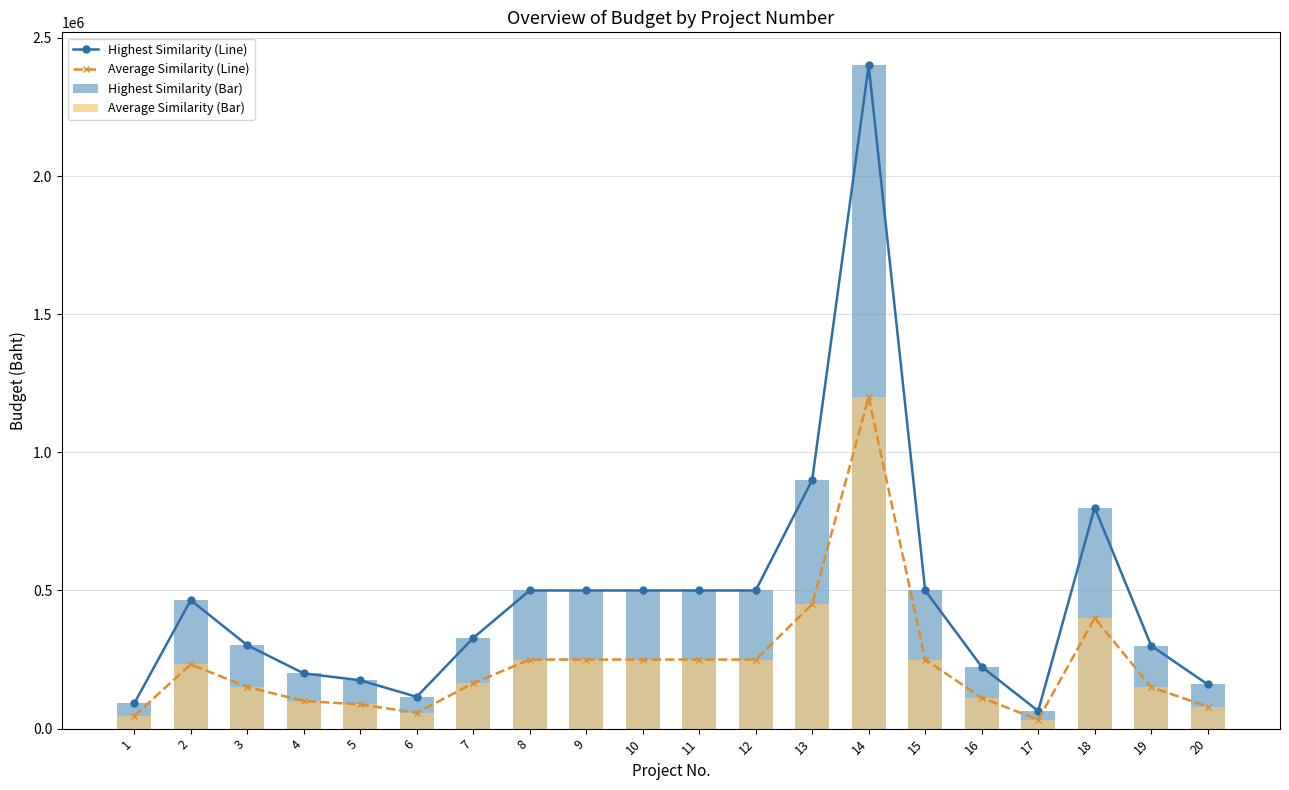

Is it true that Highest Similarity (Bar) equals 504171 at 19?

False